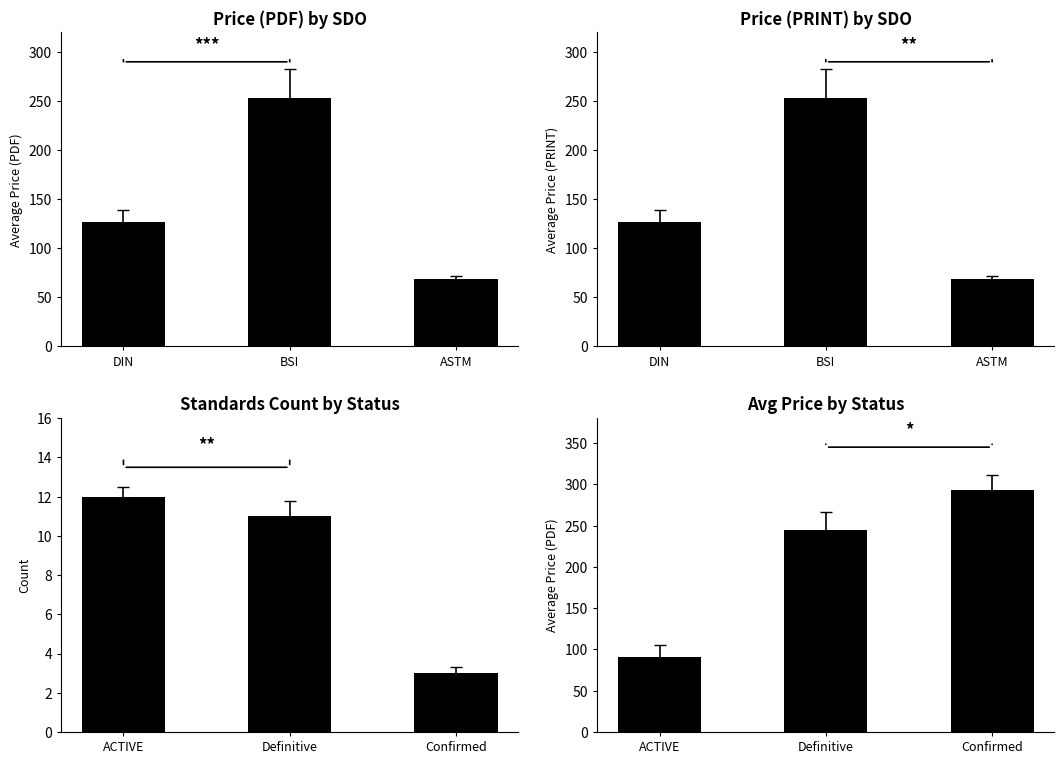

Rank the series by their maximum value, from highest to lowest.

Avg Price (PDF), Price (PDF), Price (PRINT), Count